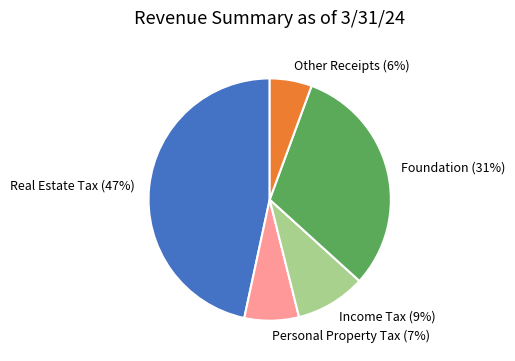

To the nearest percent, what is the combined percentage of Other Receipts and Income Tax?

15%